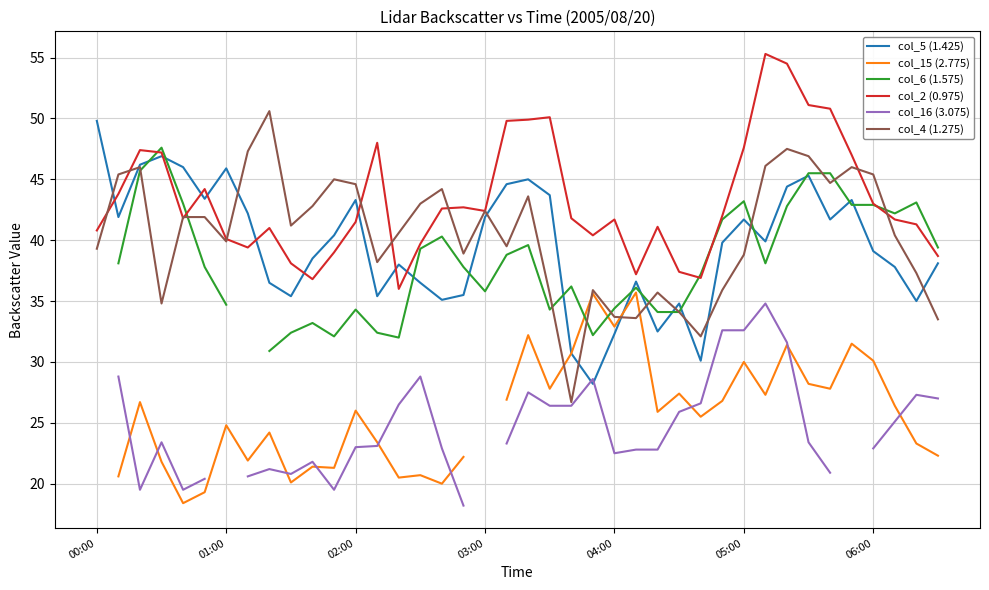

What is the lowest value of the col_4 (1.275) series?

26.7